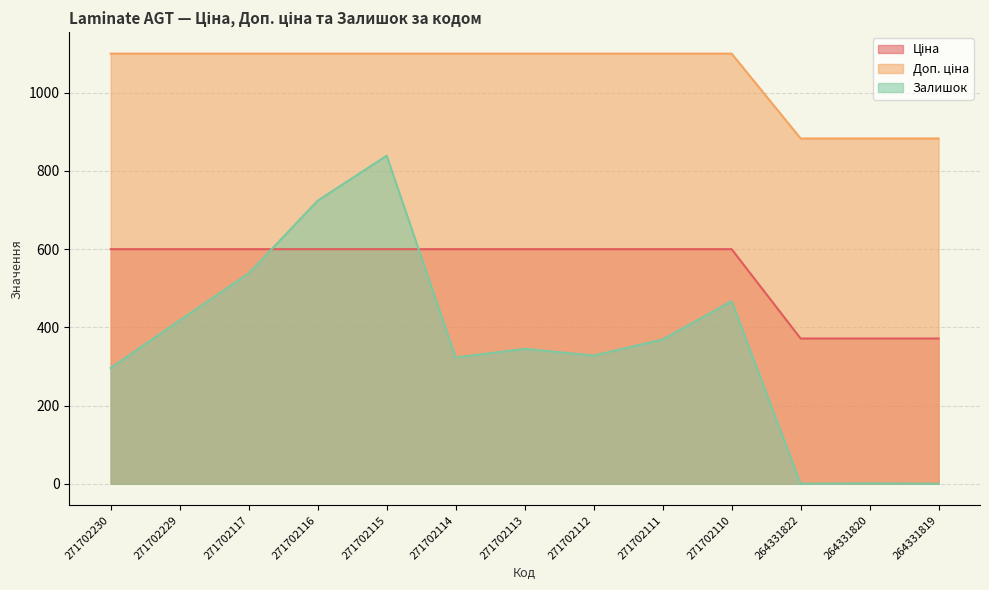

What is the difference between the maximum and minimum values in the Залишок series?

839.0